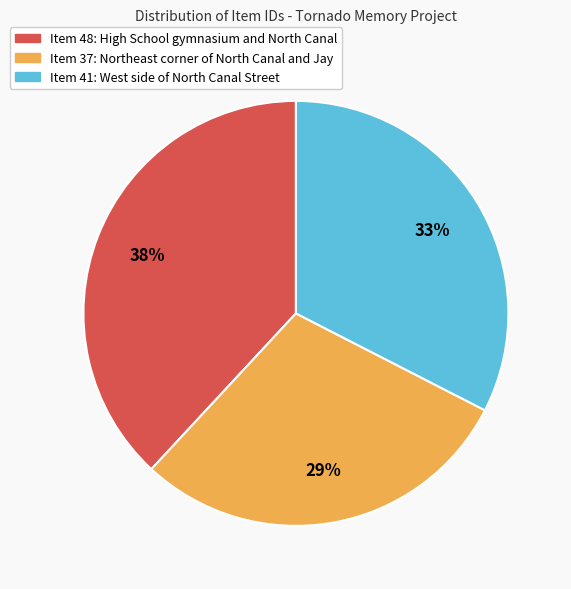

Count the number of slices in the pie.

3